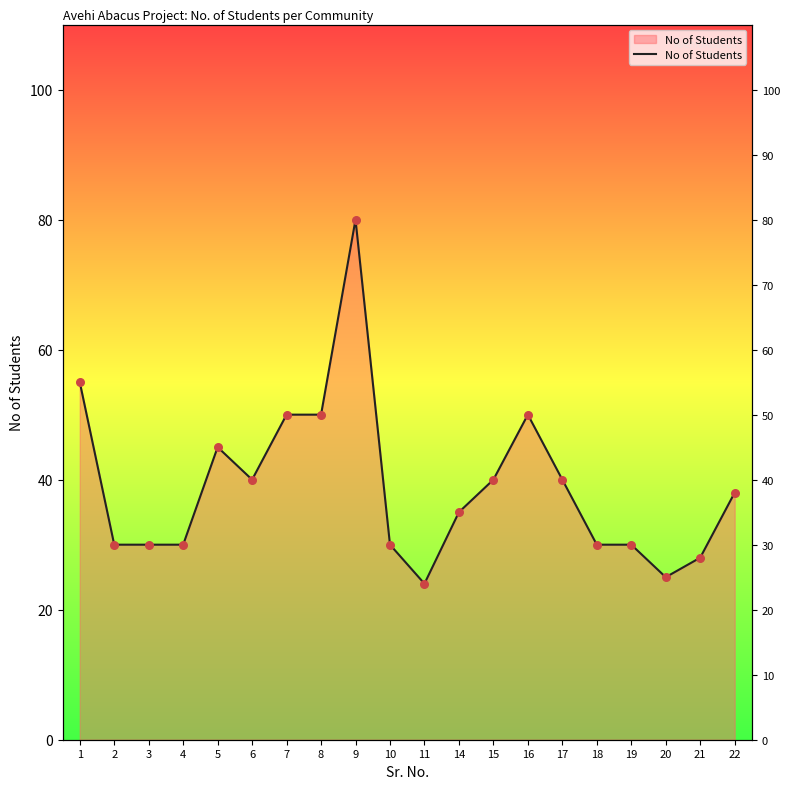

What is the ratio of the value at 18 to the value at 1?

0.5